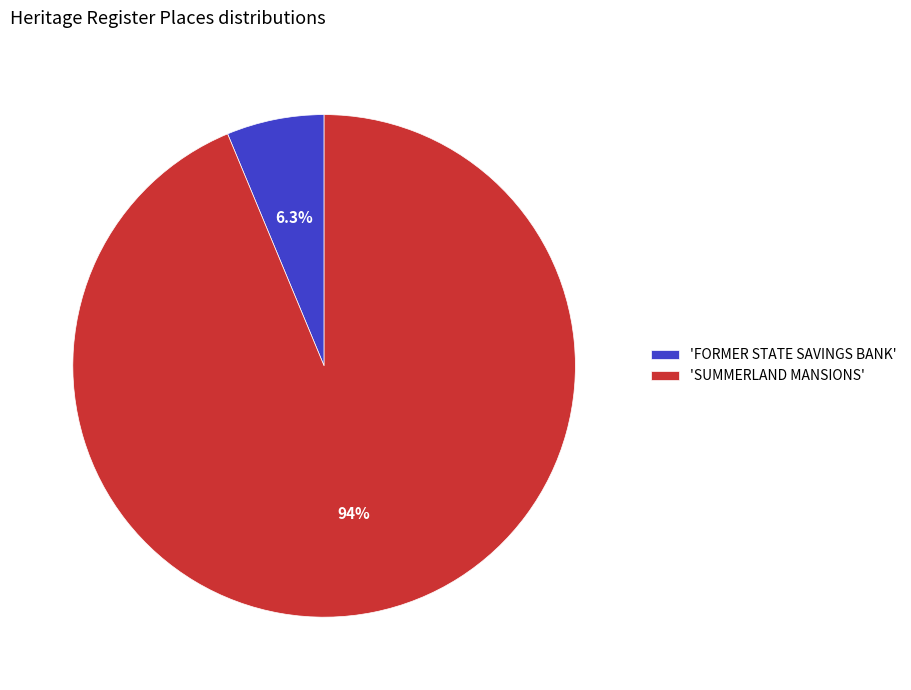

What percentage is NOT represented by 'SUMMERLAND MANSIONS'?

6.3%